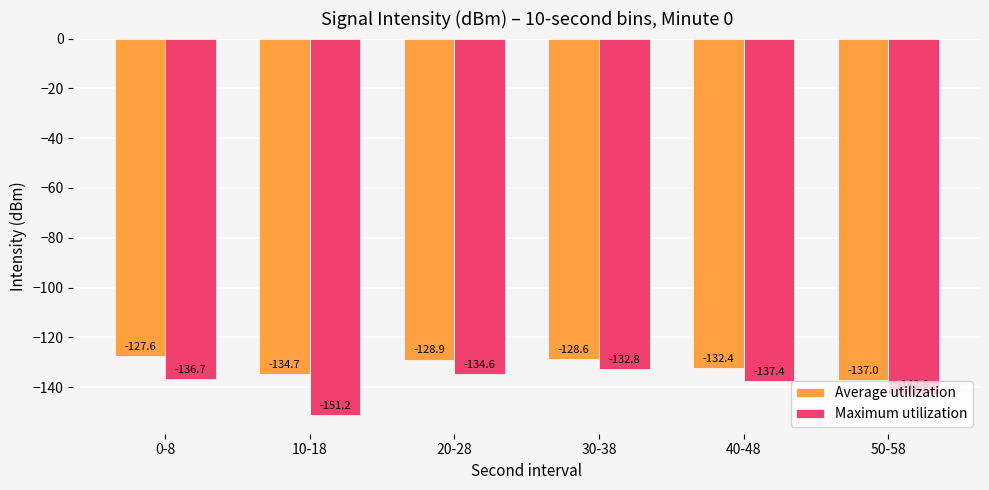

Where is Maximum utilization nearest to the value -141?

50-58